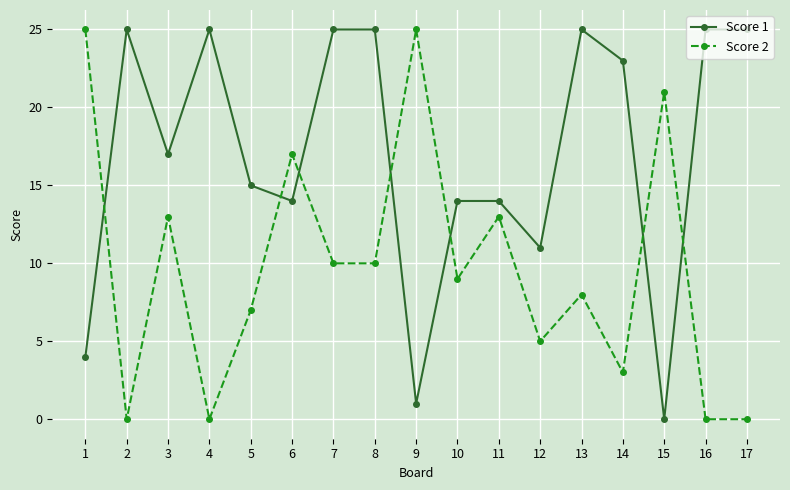

Between 7 and 15, which series saw the biggest shift?

Score 1